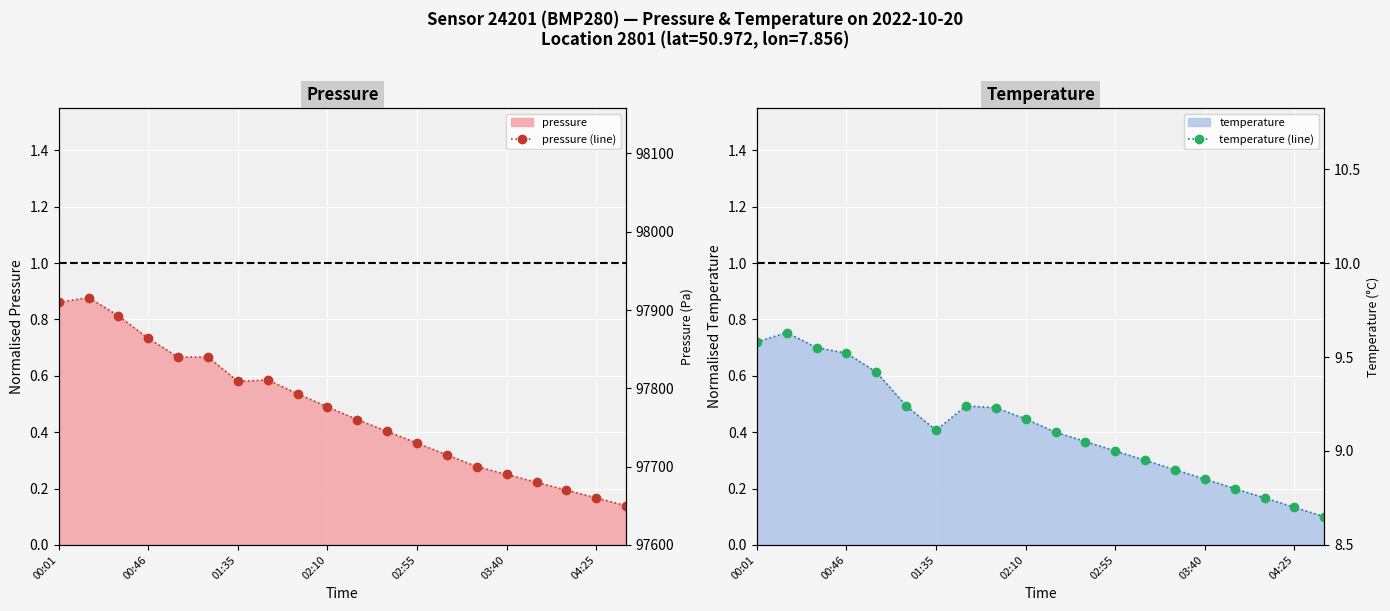

The pressure (line) series shows 0.3 at 00:46. True or false?

False